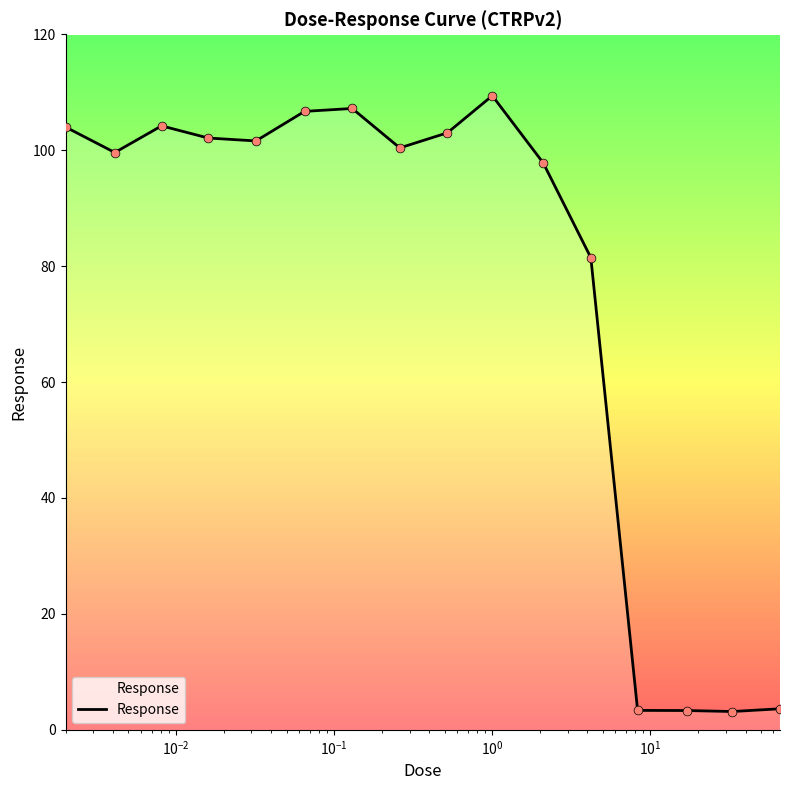

What is the minimum value shown in the chart?

3.2